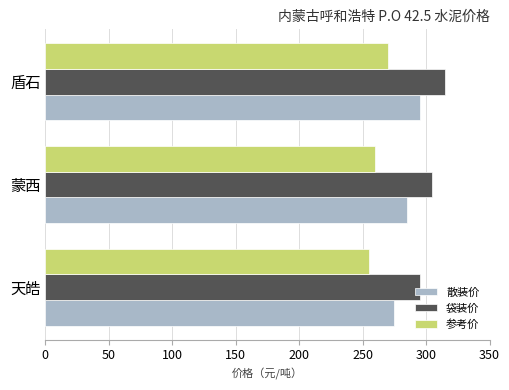

The 袋装价 series shows 490 at 天皓. True or false?

False